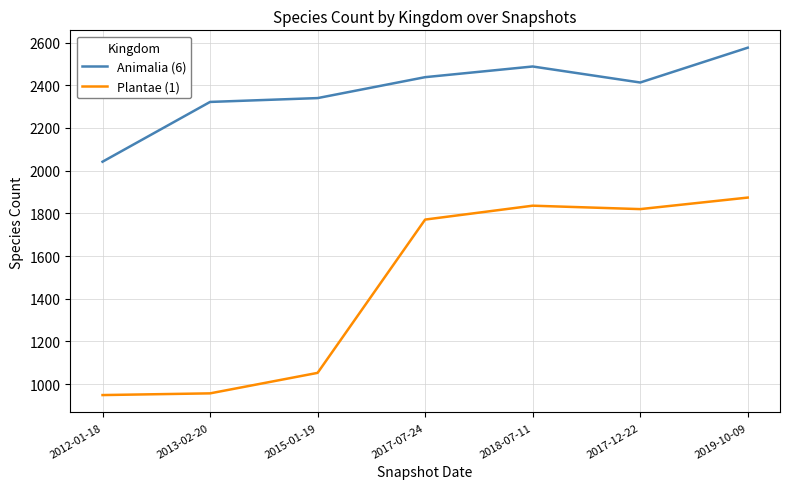

Does the chart display data point markers on the line(s)?

No